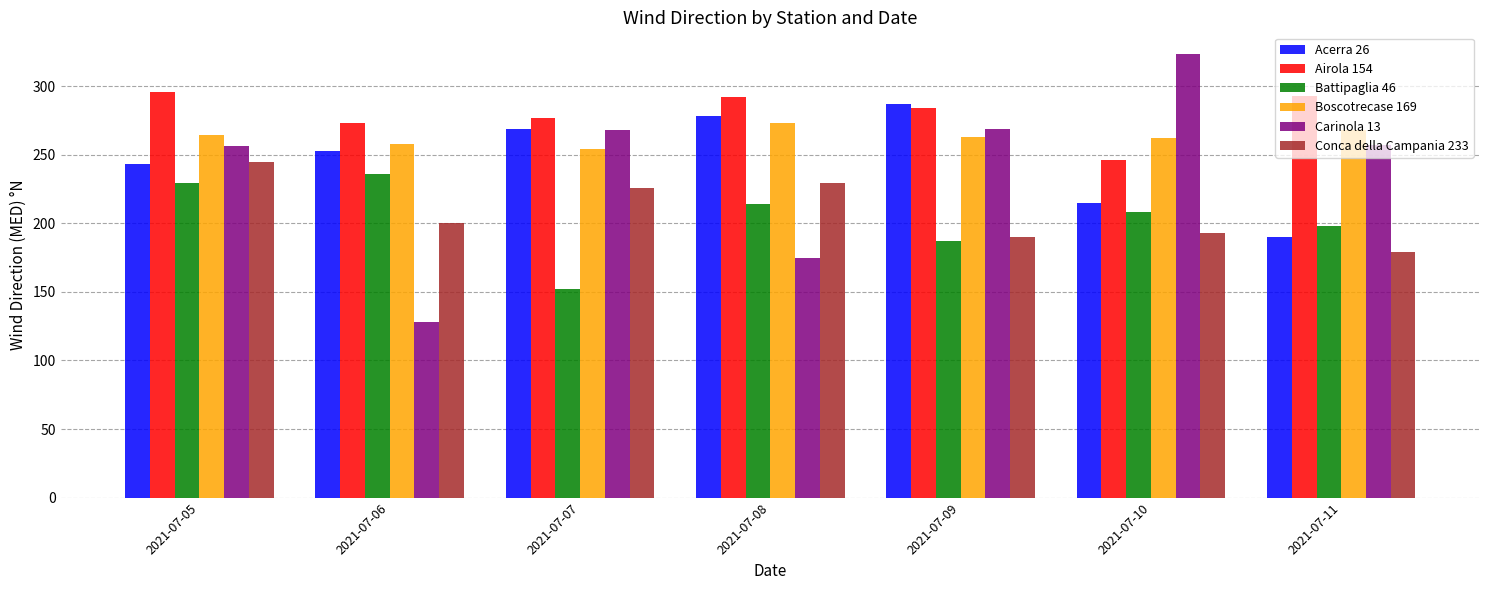

What is the highest value of the Battipaglia 46 series?

236